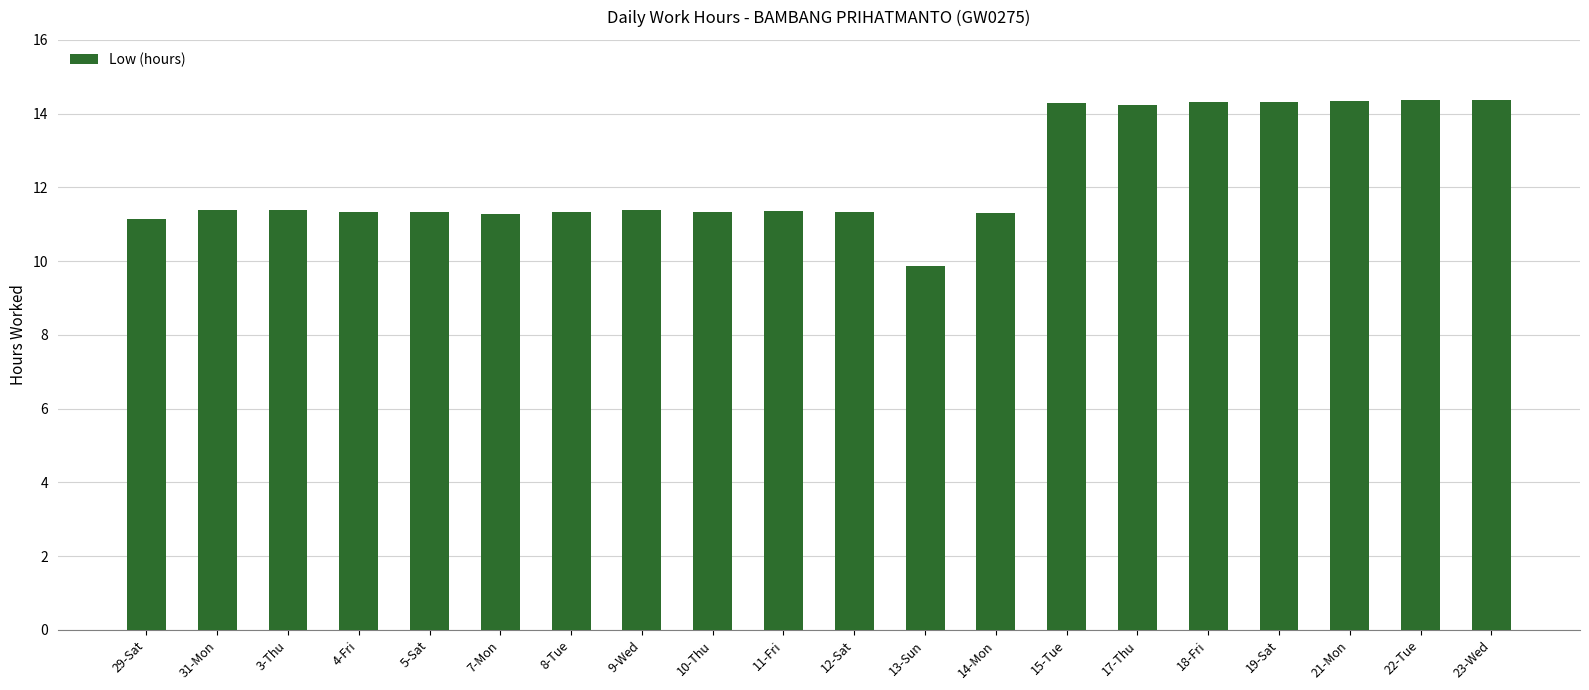

Is it true that the value at 17-Thu is 14.2?

True